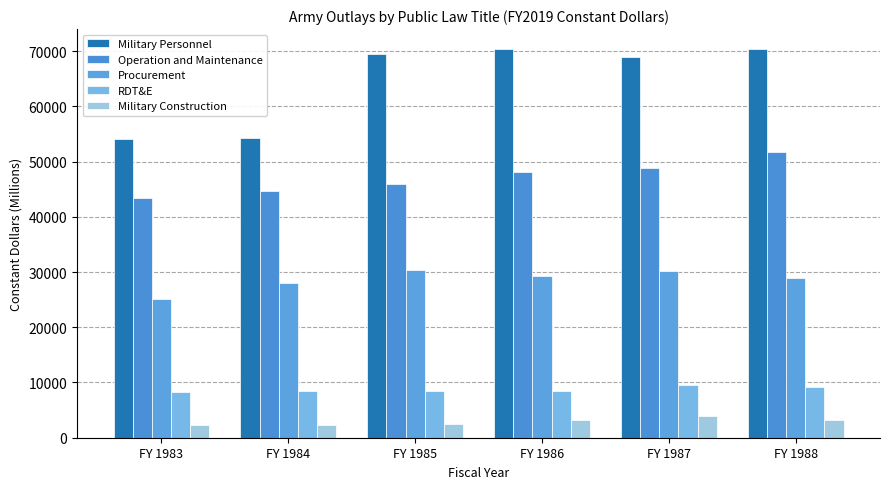

Which category has the lowest value in the Military Construction series?

FY 1984